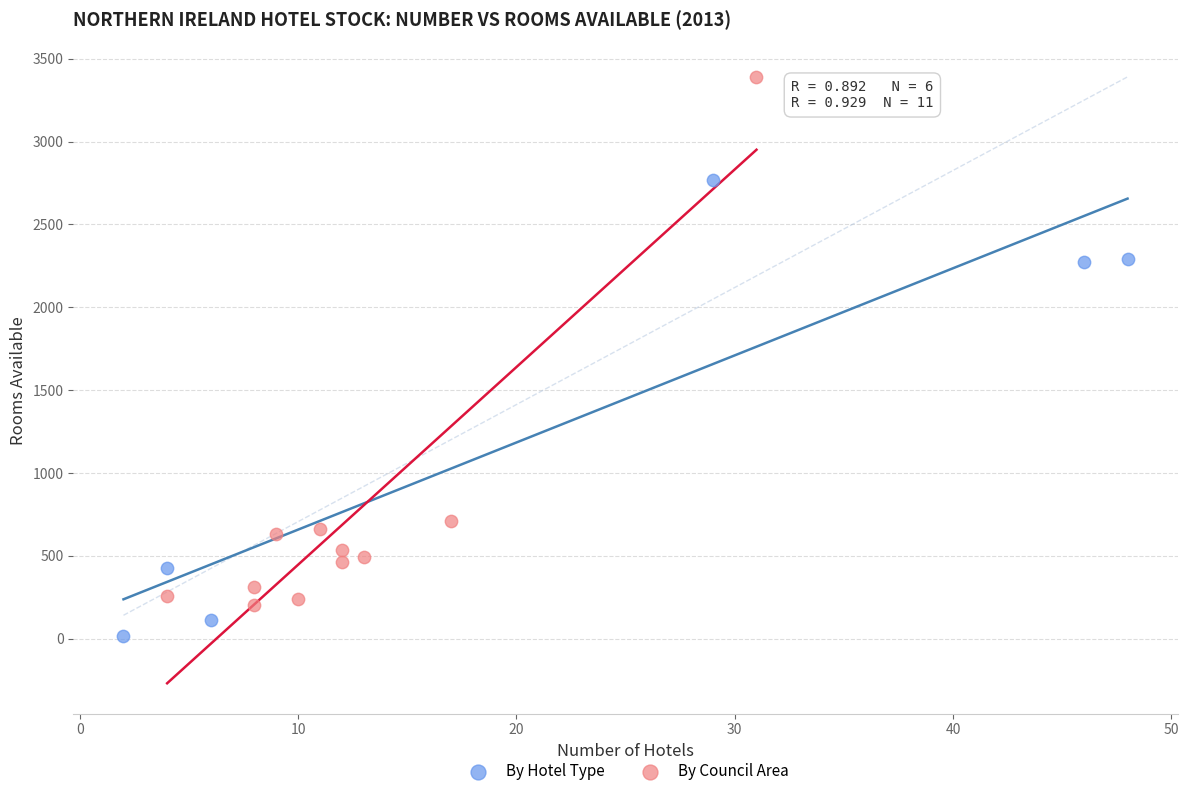

Which series reaches the maximum Y coordinate?

By Council Area